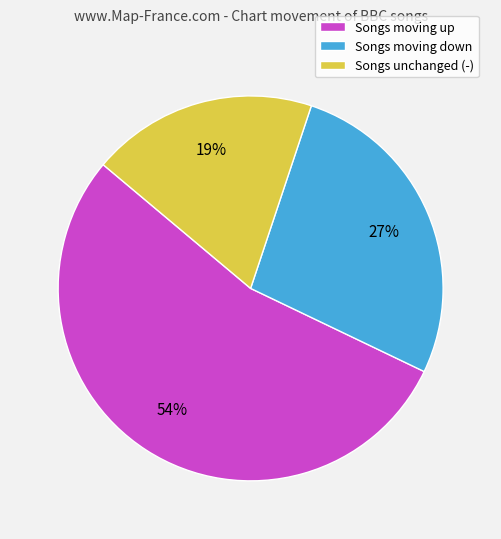

How many segments does this pie chart have?

3